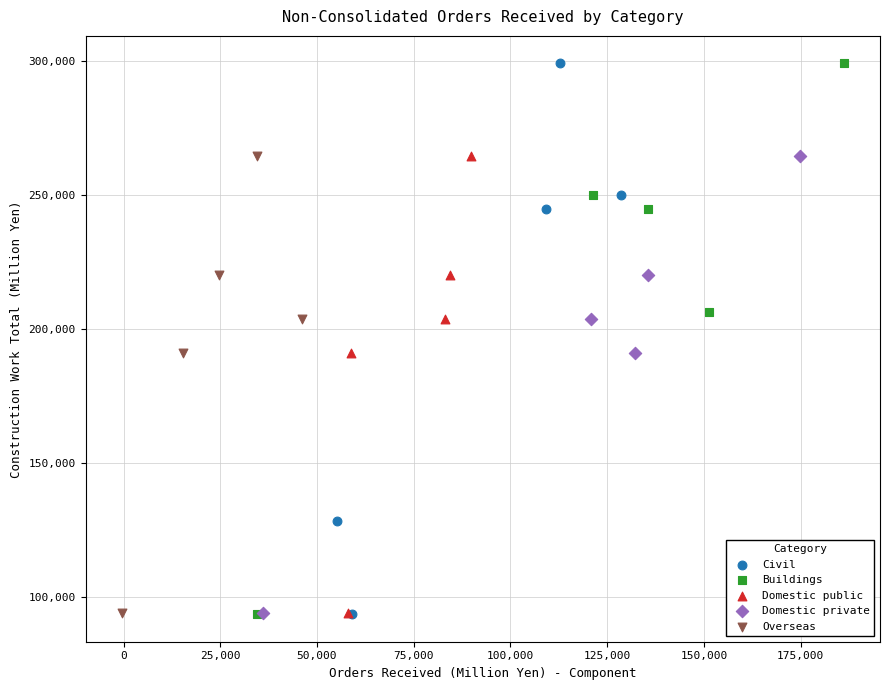

What are all the series names shown in the legend?

Civil, Buildings, Domestic public, Domestic private, Overseas